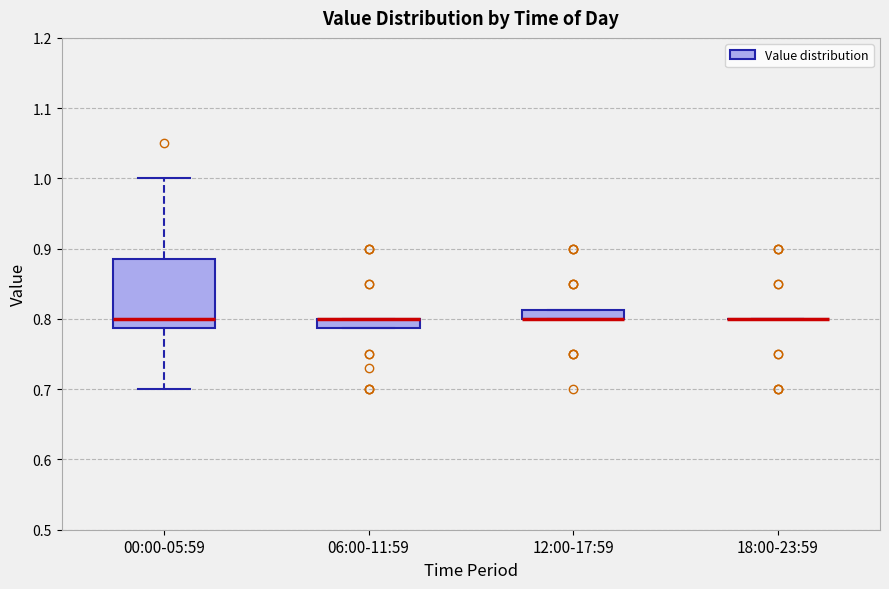

Where is the upper edge of the box for 12:00-17:59 on the y-axis? The values are not printed on the chart, so give them approximately, as read against the axis.

0.81